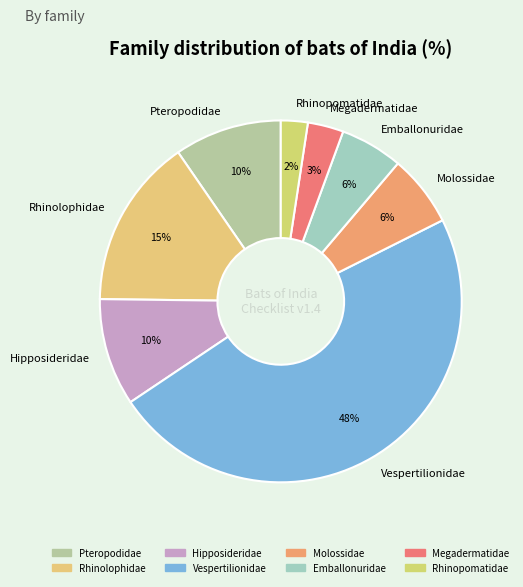

Between Megadermatidae and Hipposideridae, which is larger?

Hipposideridae